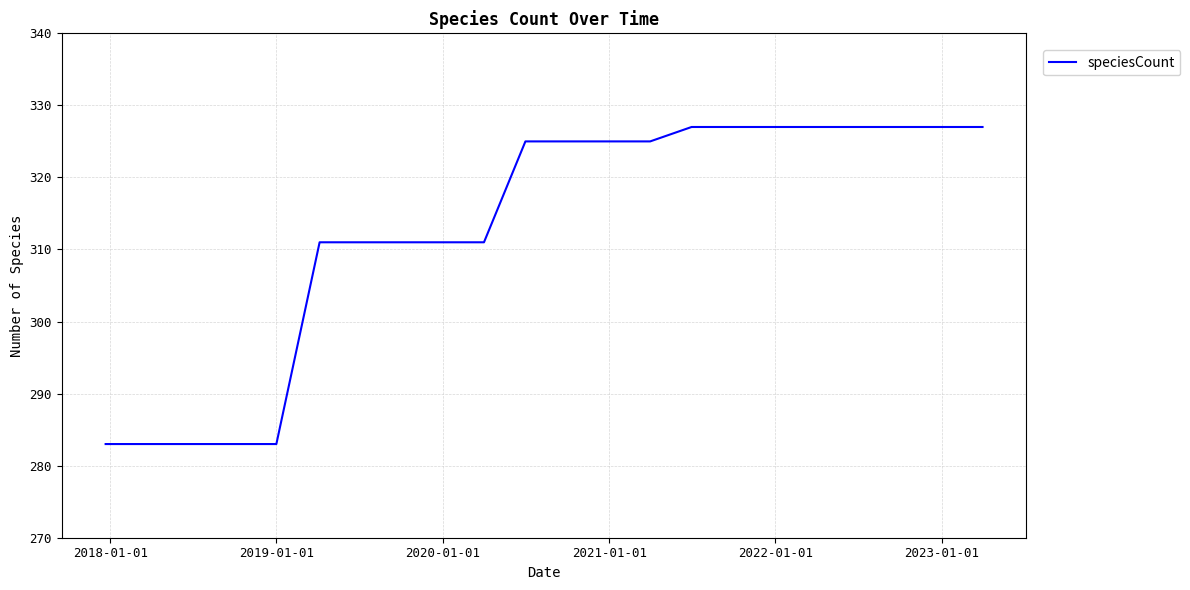

What is the smallest value displayed?

283